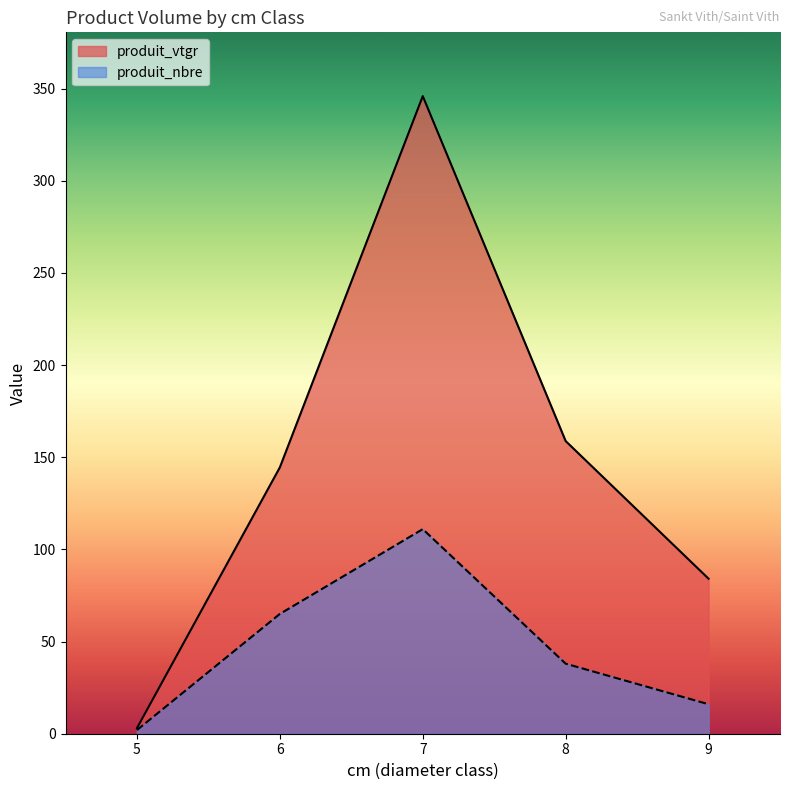

What is the smallest value displayed?

2.0